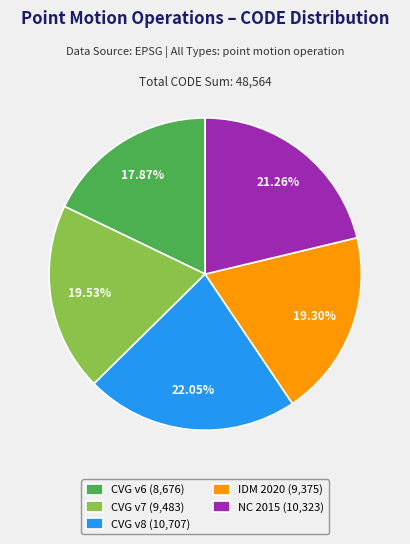

Do CVG v7 (9,483) and CVG v8 (10,707) together represent more than half of the pie?

No